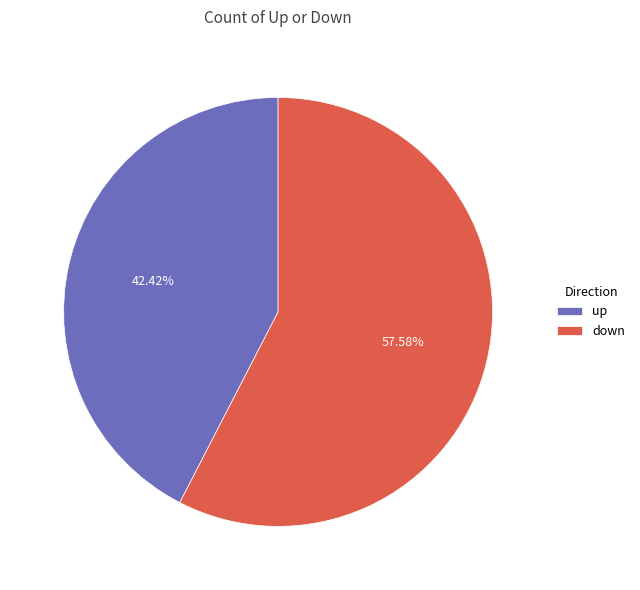

Approximately how many times larger is the value at down compared to up?

1.4